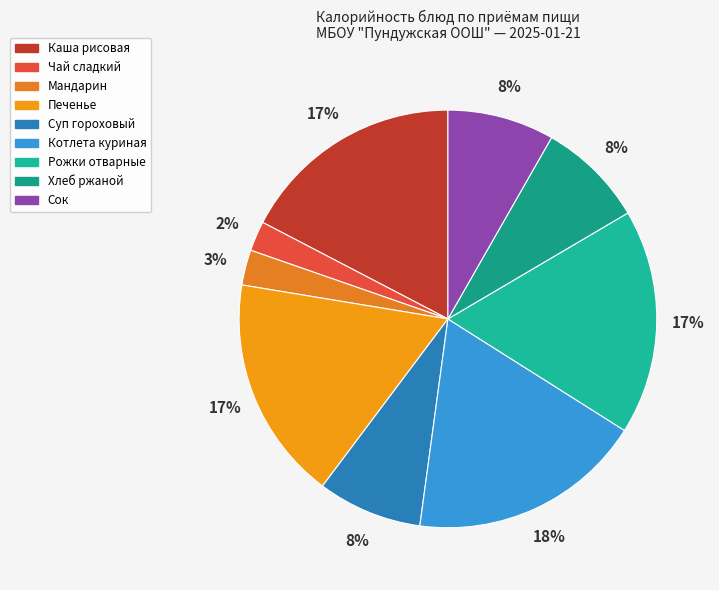

Between Рожки отварные and Хлеб ржаной, which is larger?

Рожки отварные